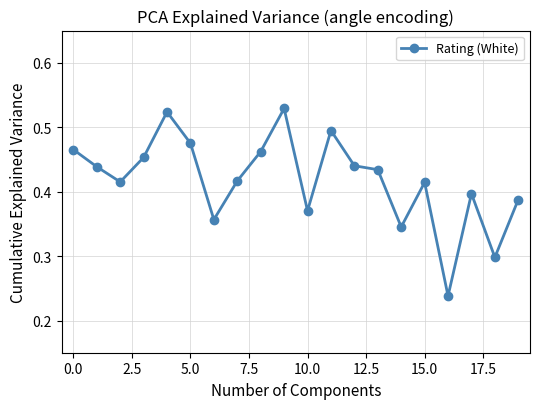

True or false: there are more than 0 points higher than both neighbors.

True